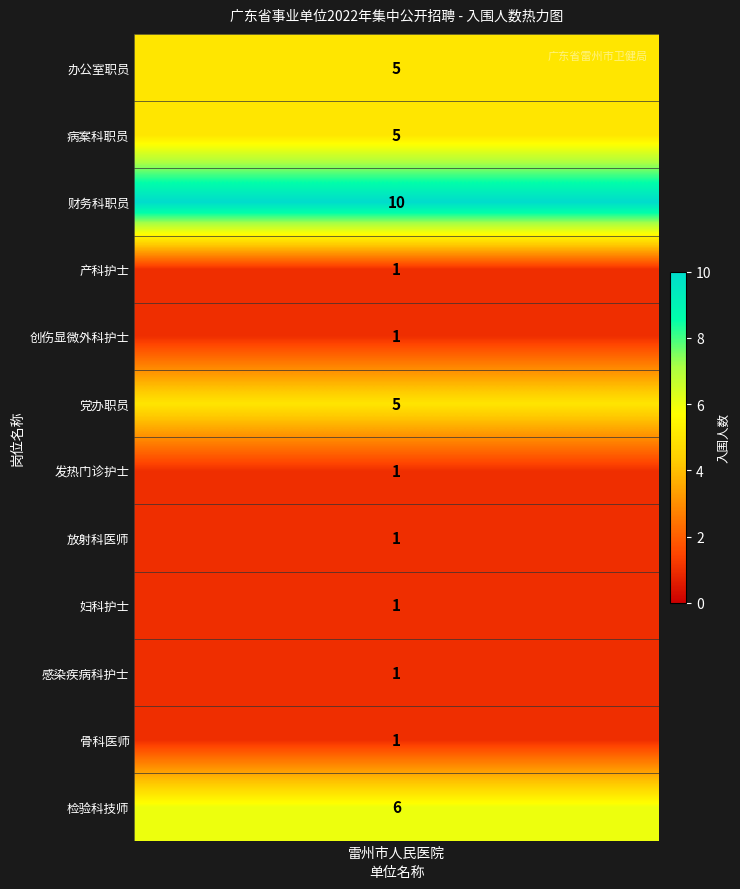

True or false: the data shows 1 at 妇科护士专业技术岗位十三级以上.

True